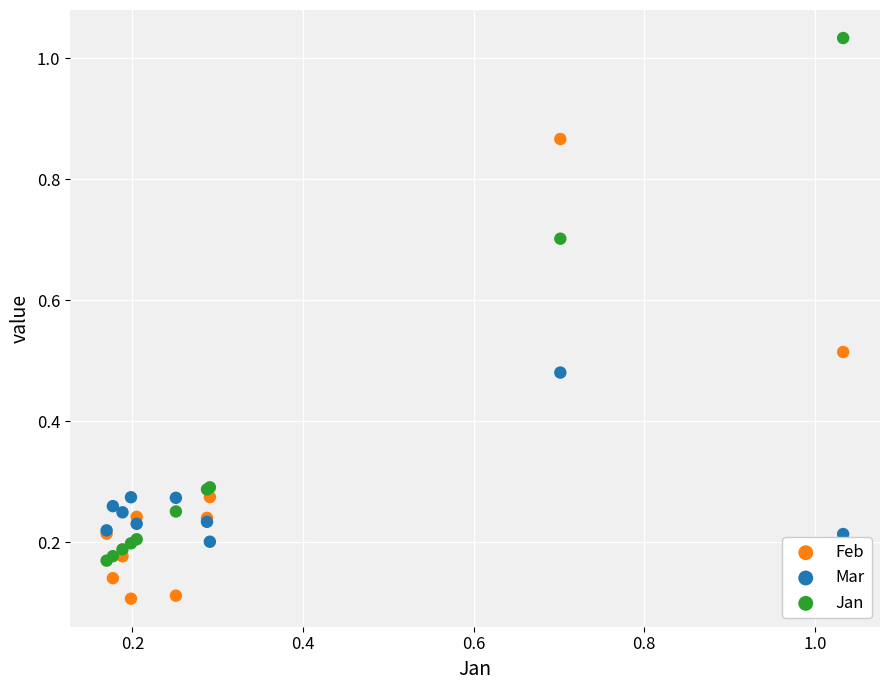

Which series reaches the maximum Y coordinate?

Jan